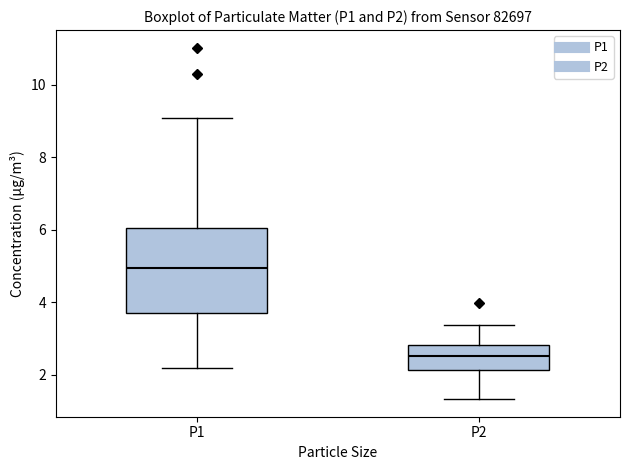

Reading left to right, transcribe this box plot: for each box, give where its median line is, the range the box spans, and where its two whiskers end, as read against the y-axis. The values are not printed on the chart, so give them approximately, as read against the axis.

P1: median 5.0, box 3.8 to 6.0, whiskers 2.2 to 9.0
P2: median 2.6, box 2.2 to 2.8, whiskers 1.4 to 3.4